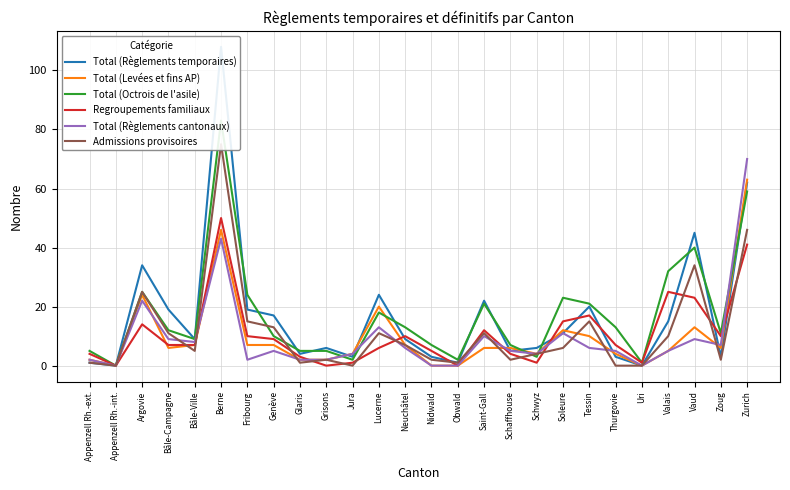

Which series has the largest total across all categories?

Total (Octrois de l'asile)